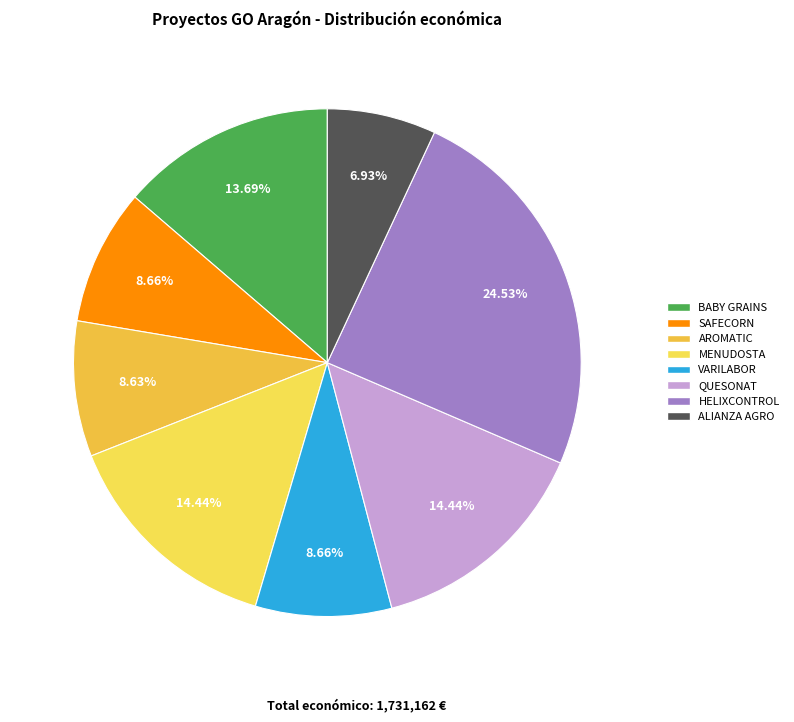

Between ALIANZA AGRO and BABY GRAINS, which is larger?

BABY GRAINS